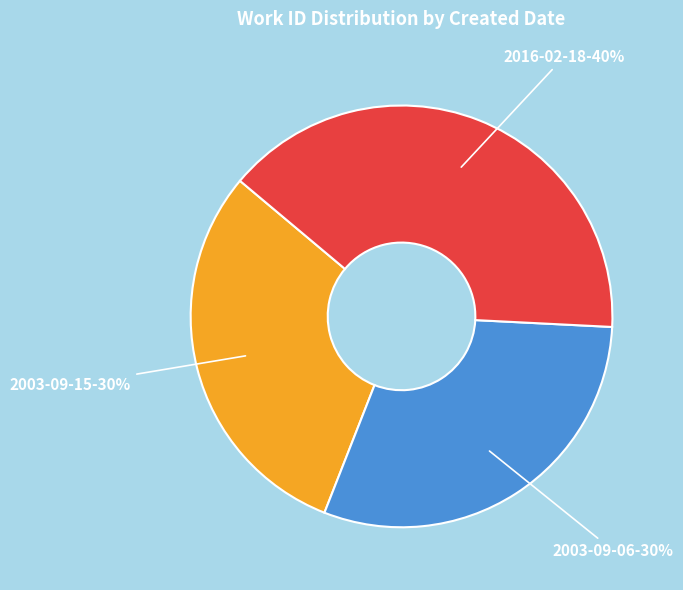

Is it true that 2003-09-15 is 30% of the pie?

True